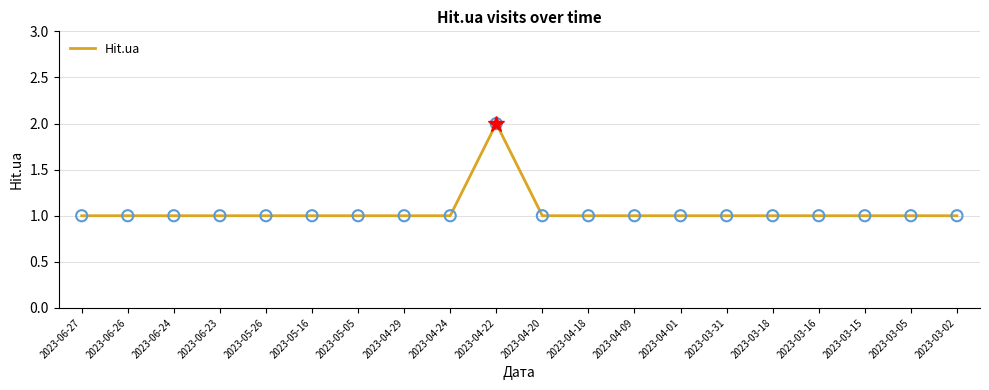

What is the ratio of the value at 2023-05-16 to the value at 2023-04-18?

1.0